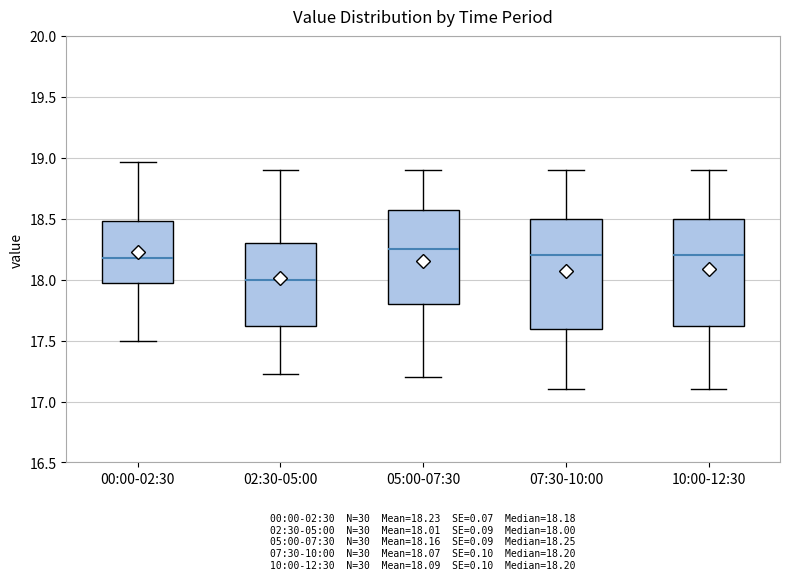

Reading left to right, read every box against the y-axis: the position of its median line, the range the box covers, and the ends of its whiskers. The values are not printed on the chart, so give them approximately, as read against the axis.

00:00-02:30: median 18.20, box 18.00 to 18.50, whiskers 17.50 to 18.95
02:30-05:00: median 18.00, box 17.65 to 18.30, whiskers 17.25 to 18.90
05:00-07:30: median 18.25, box 17.80 to 18.60, whiskers 17.20 to 18.90
07:30-10:00: median 18.20, box 17.60 to 18.50, whiskers 17.10 to 18.90
10:00-12:30: median 18.20, box 17.65 to 18.50, whiskers 17.10 to 18.90